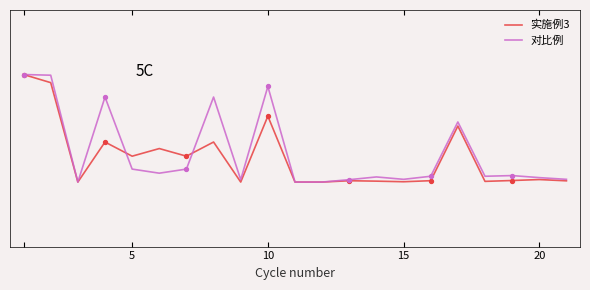

Which series has the largest total across all categories?

对比例